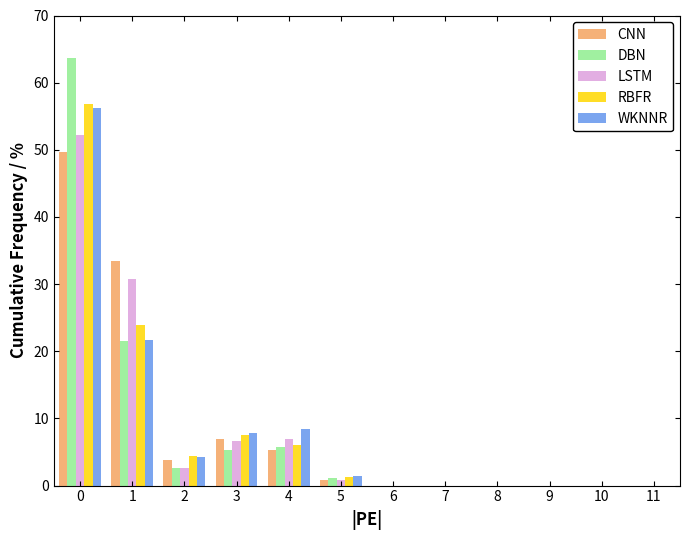

Is the value of RBFR at 1 greater than the value of LSTM at 9?

Yes